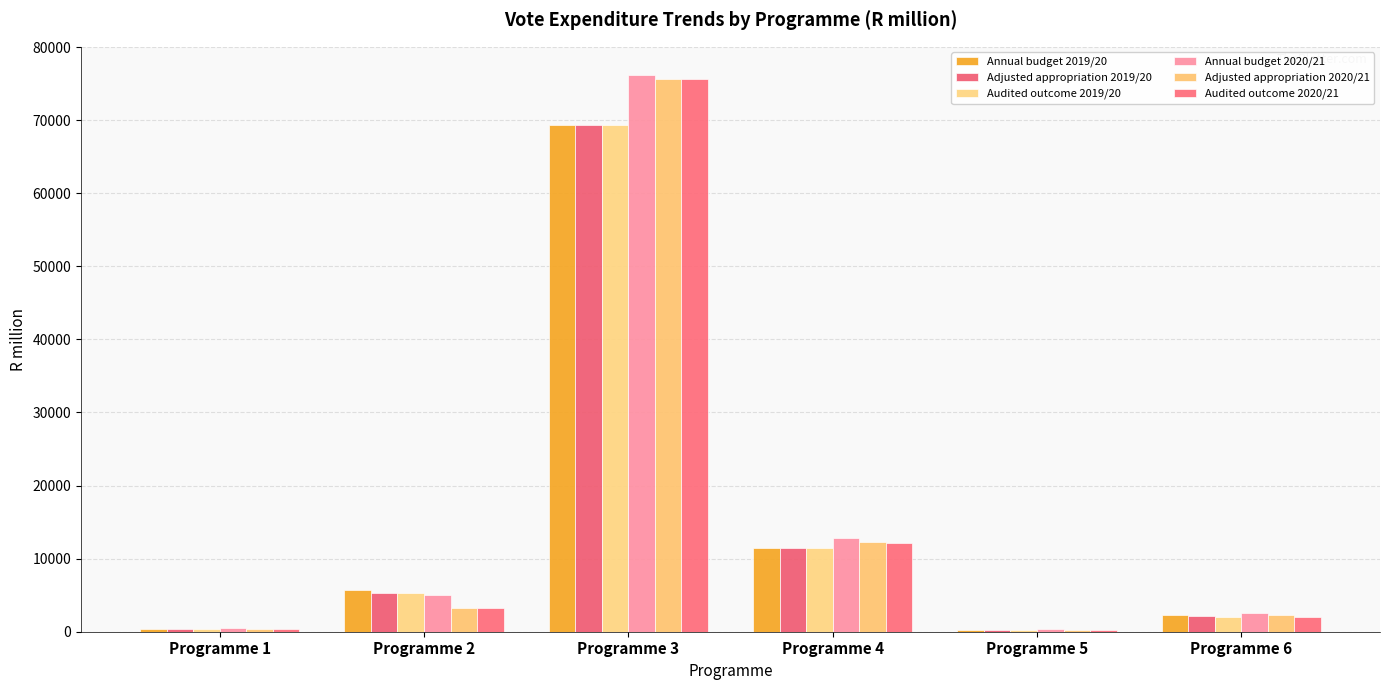

How many data points in Audited outcome 2019/20 are less than 5333?

3